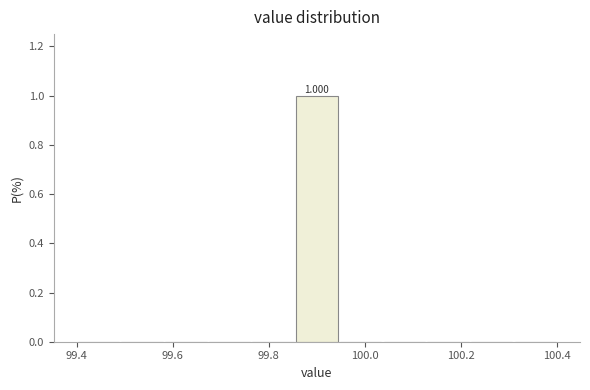

Which range on the x-axis has the tallest bar?

99.86 to 99.94